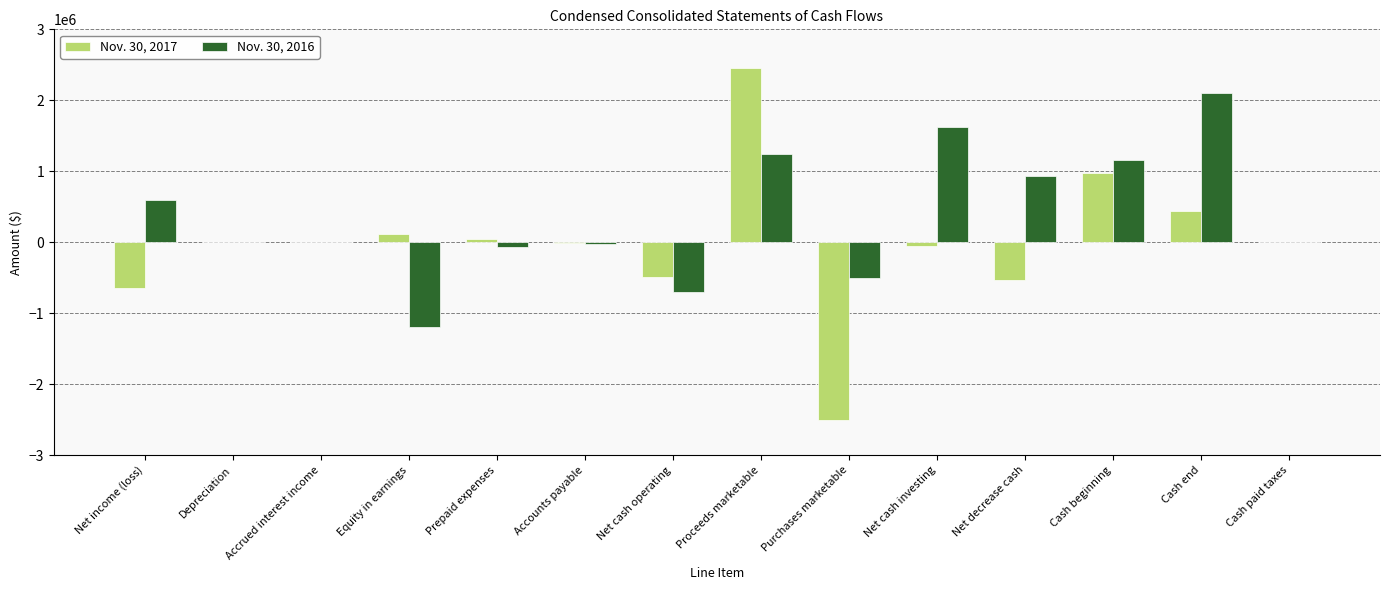

Which series changed the most between Accounts payable and Net cash operating?

Nov. 30, 2016